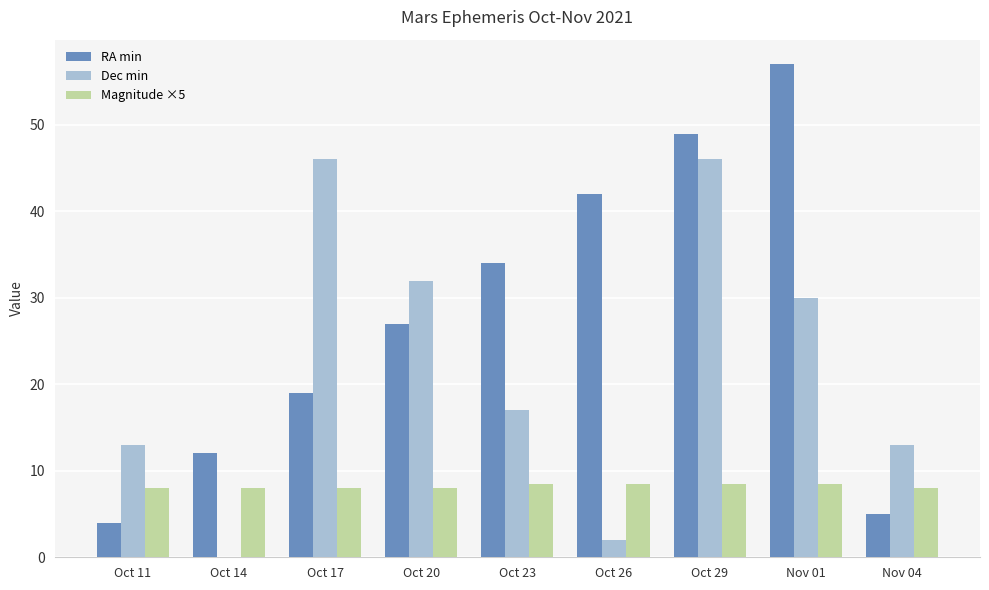

At which category does the chart reach its peak across all series?

Nov 01